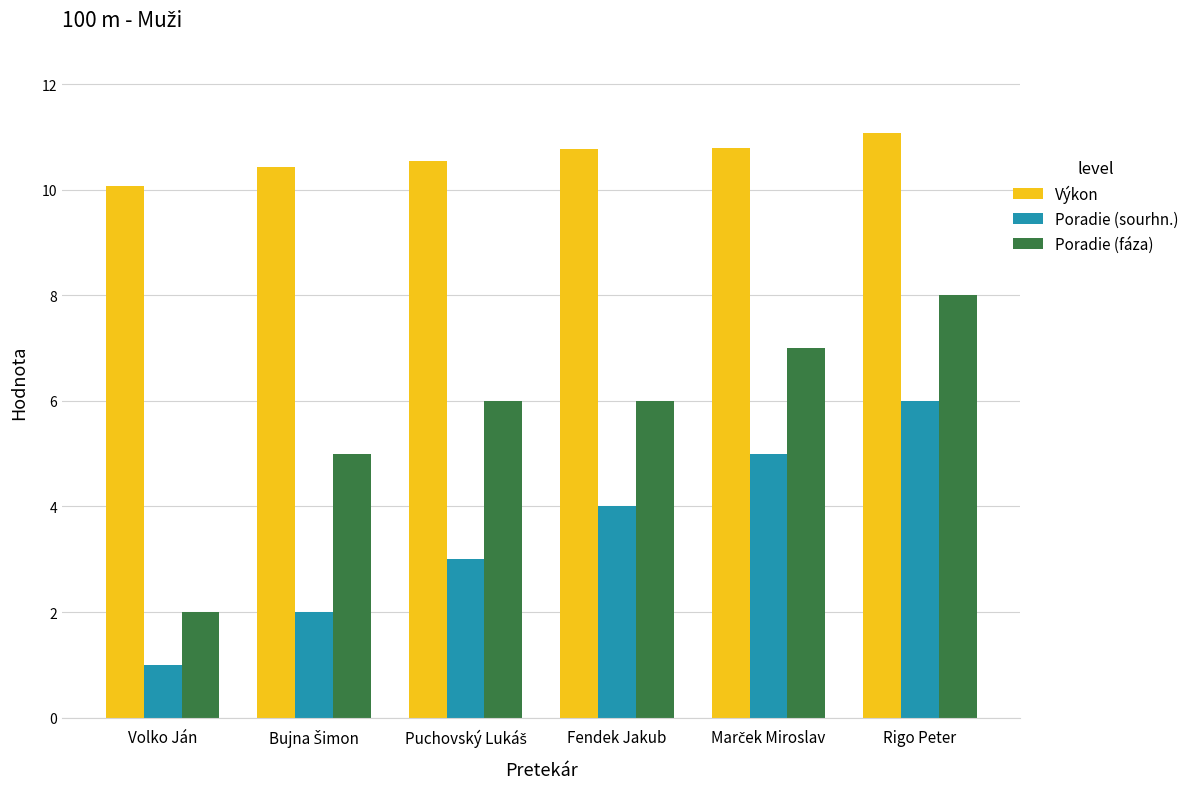

What is the average value of the Poradie (sourhn.) series?

3.5